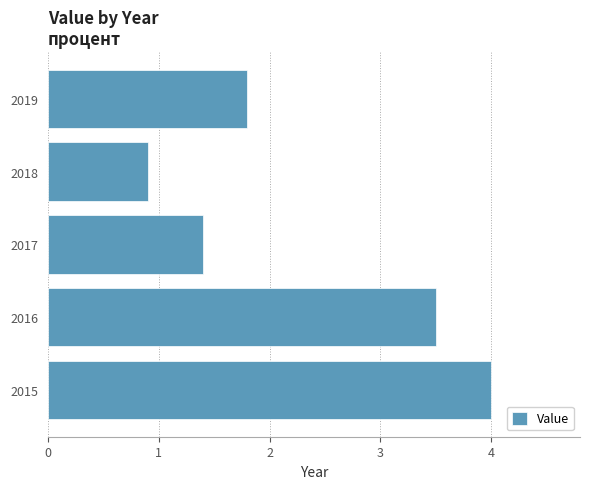

What is the ratio of the value at 2018 to the value at 2016?

0.3